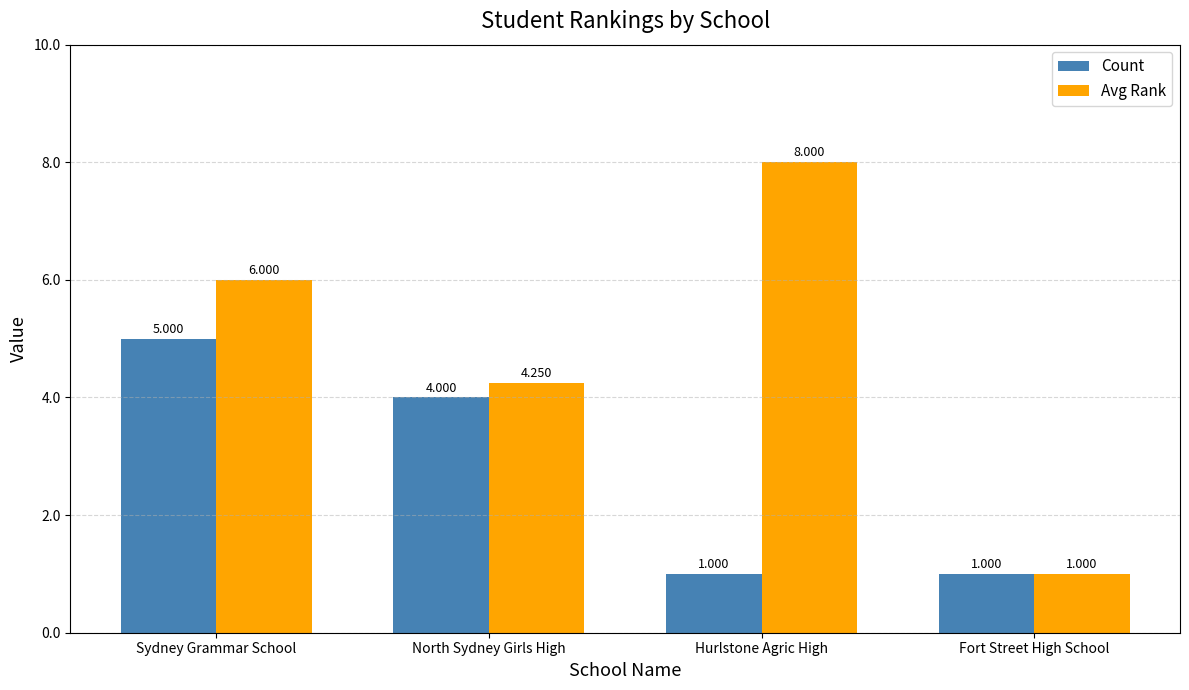

Which category has the highest value in the Avg Rank series?

Hurlstone Agric High